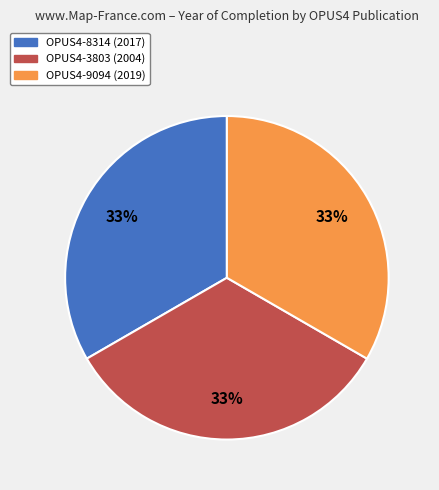

To the nearest percent, what is the average slice percentage?

33%